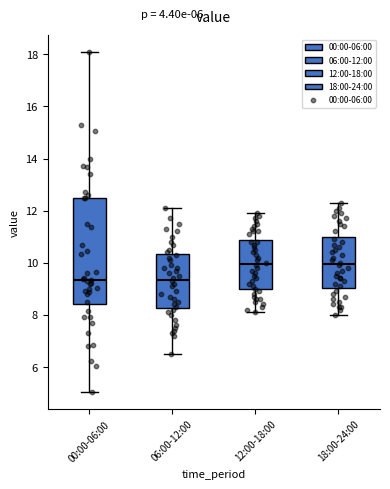

Comparing the boxes themselves (not the whiskers), which one is the tallest?

00:00-06:00